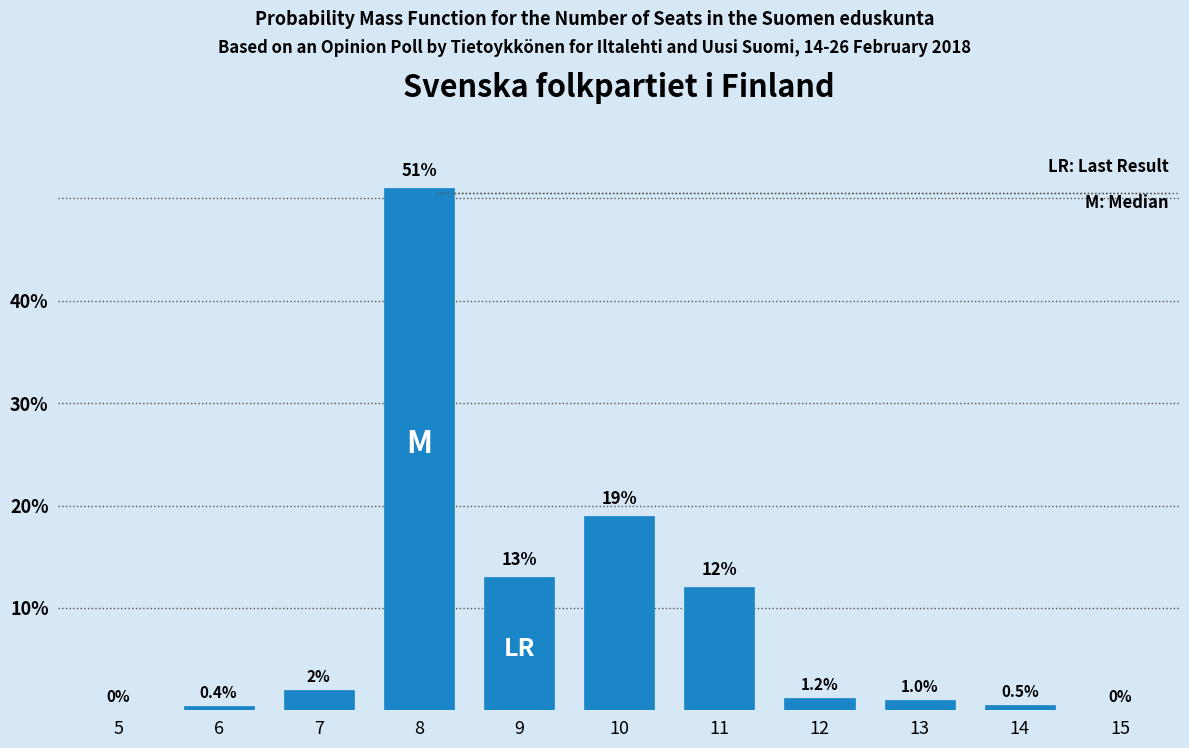

Reading right to left, what are all the values shown in this chart?

15=0.0	14=0.5	13=1.0	12=1.2	11=12.0	10=19.0	9=13.0	8=51.0	7=2.0	6=0.4	5=0.0